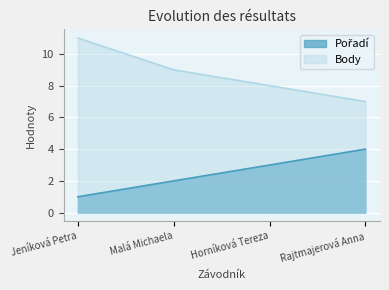

List the labels in order of Body value, smallest first.

Rajtmajerová Anna, Horníková Tereza, Malá Michaela, Jeníková Petra